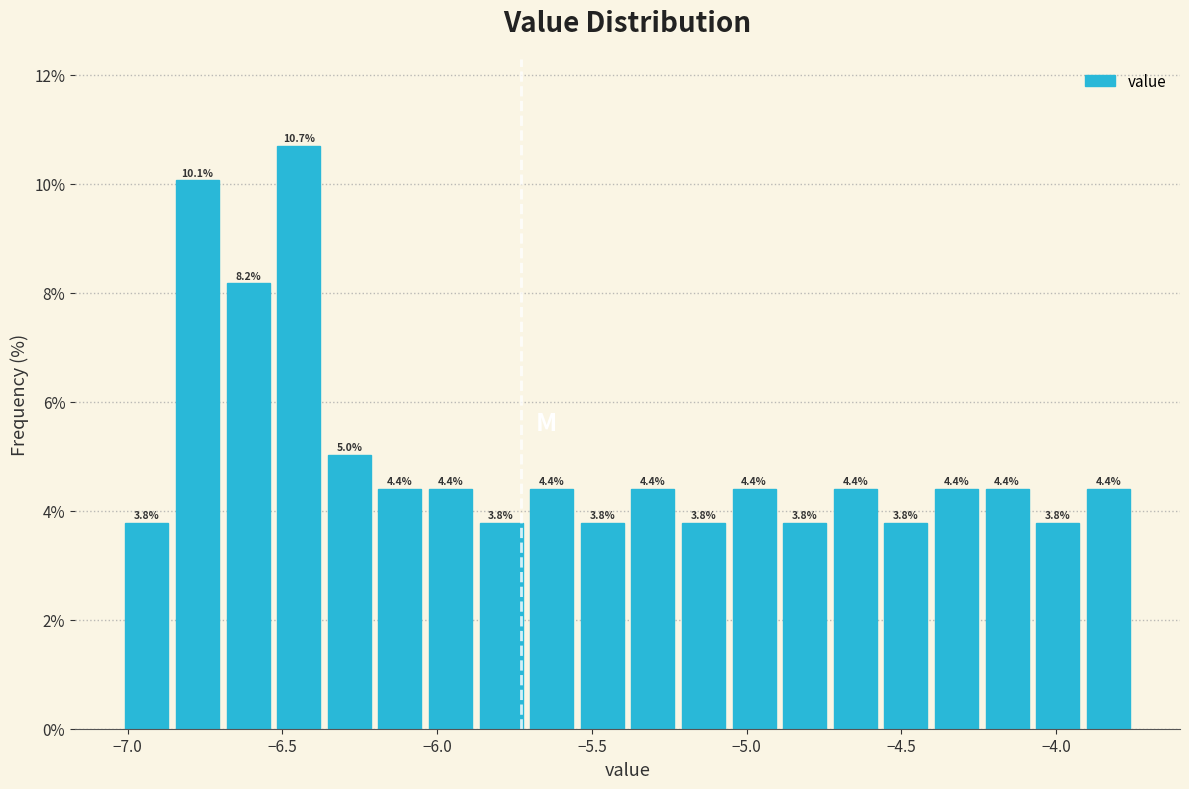

Read against the x-axis, roughly where is the centre of the tallest bar?

-6.45